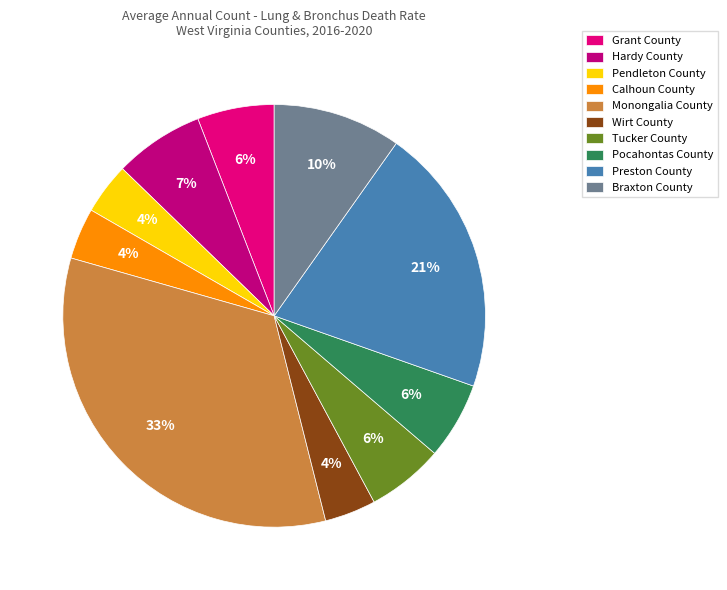

Between Calhoun County and Hardy County, which is larger?

Hardy County